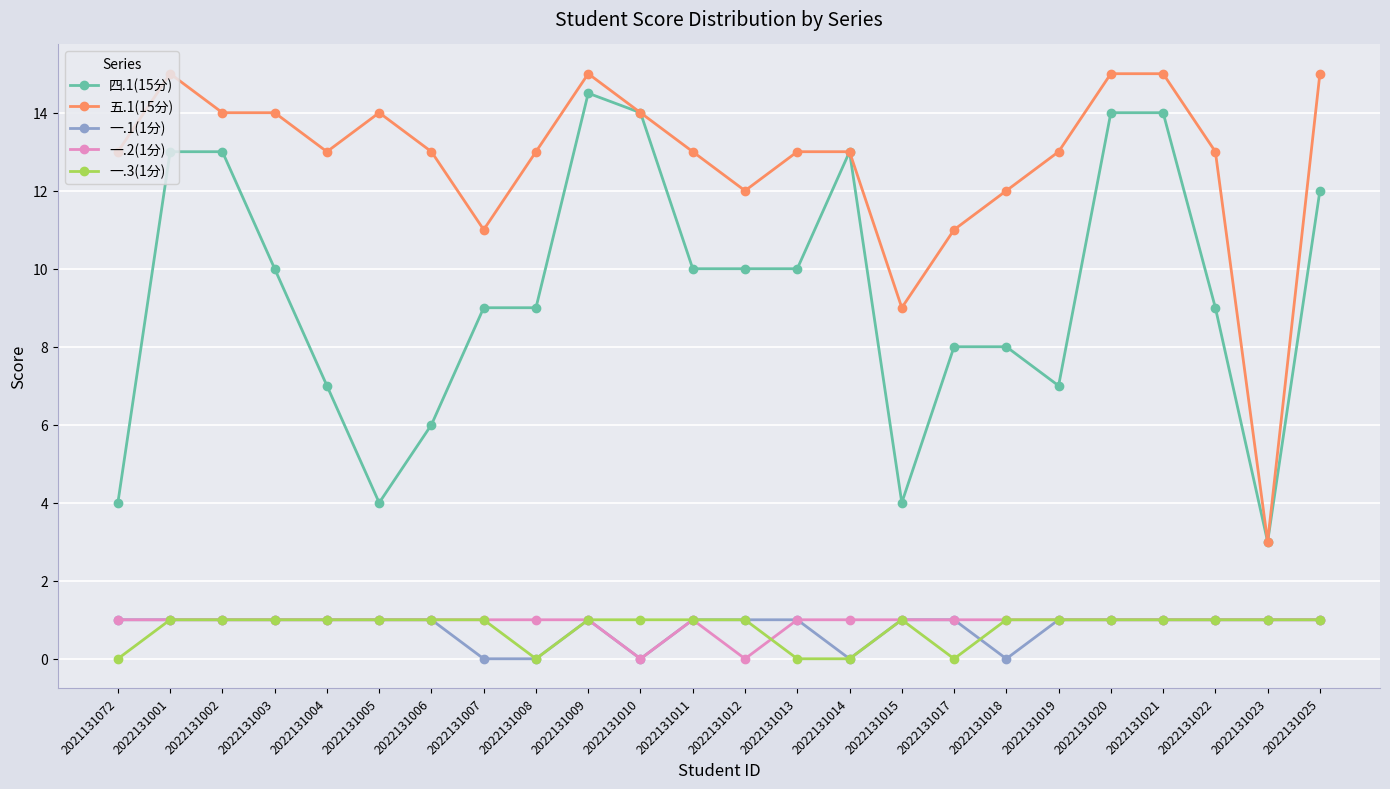

True or false: 一.3(1分) and 五.1(15分) cross at least once.

False